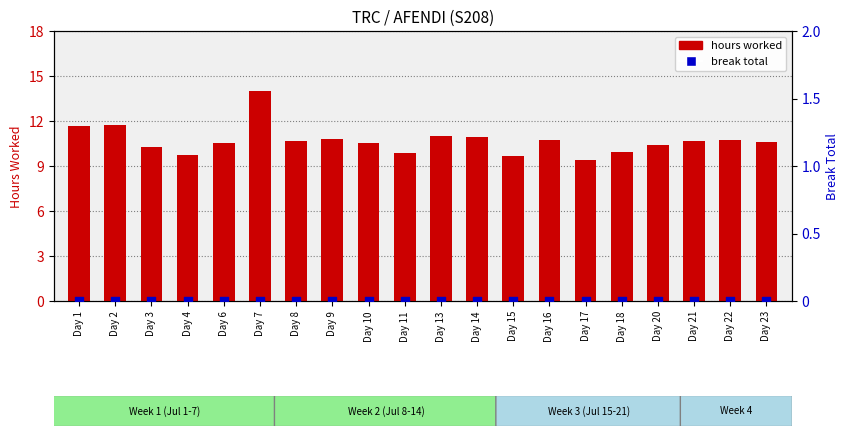

Is the value of hours worked at Day 16 greater than the value of break total at Day 8?

Yes